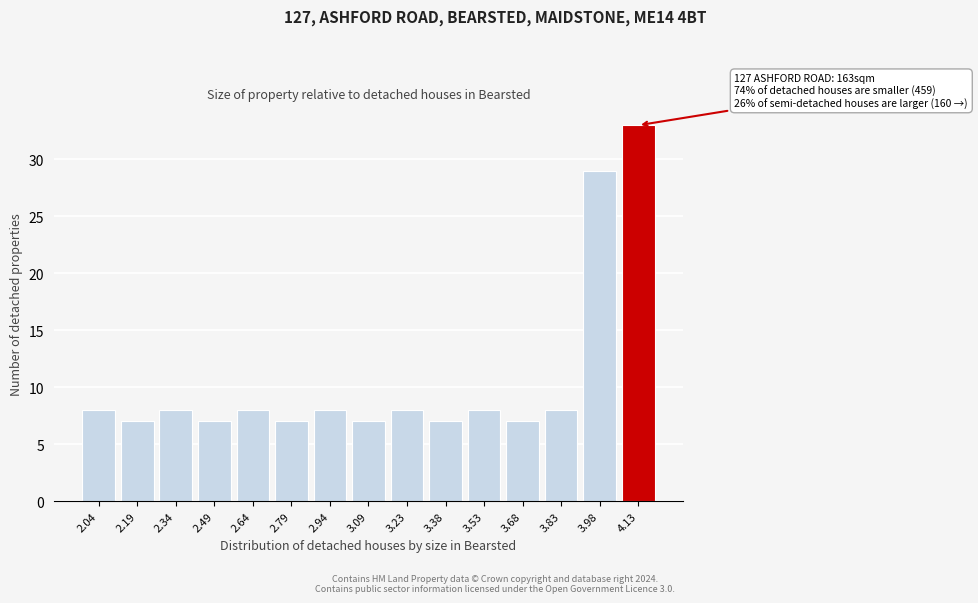

Reading right to left, list all the values displayed in this chart.

4.13=33	3.98=29	3.83=8	3.68=7	3.53=8	3.38=7	3.23=8	3.09=7	2.94=8	2.79=7	2.64=8	2.49=7	2.34=8	2.19=7	2.04=8